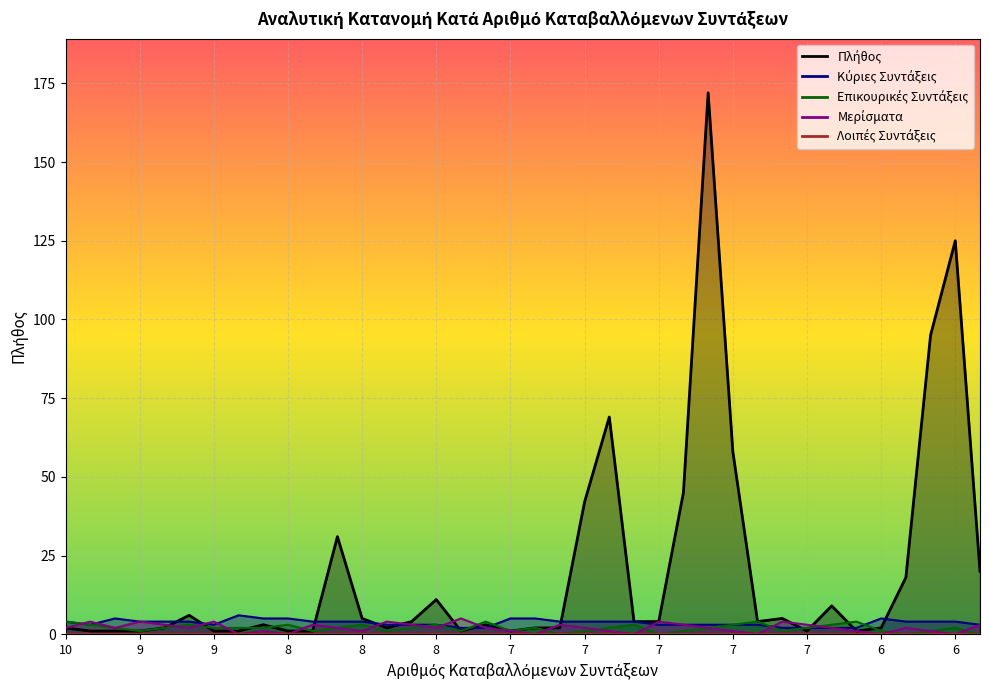

What is the approximate value of Επικουρικές Συντάξεις at 8?

1